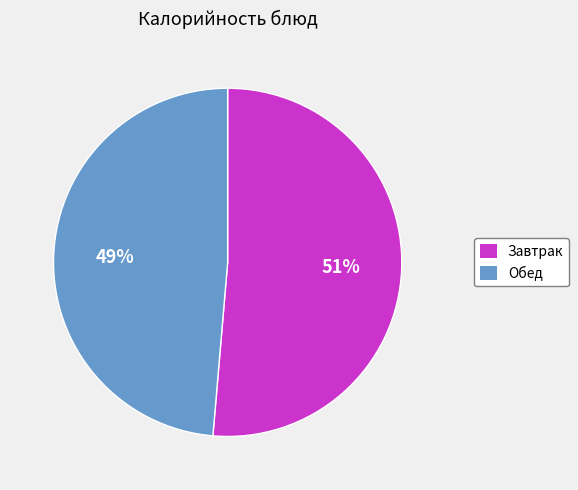

Count the number of slices in the pie.

2